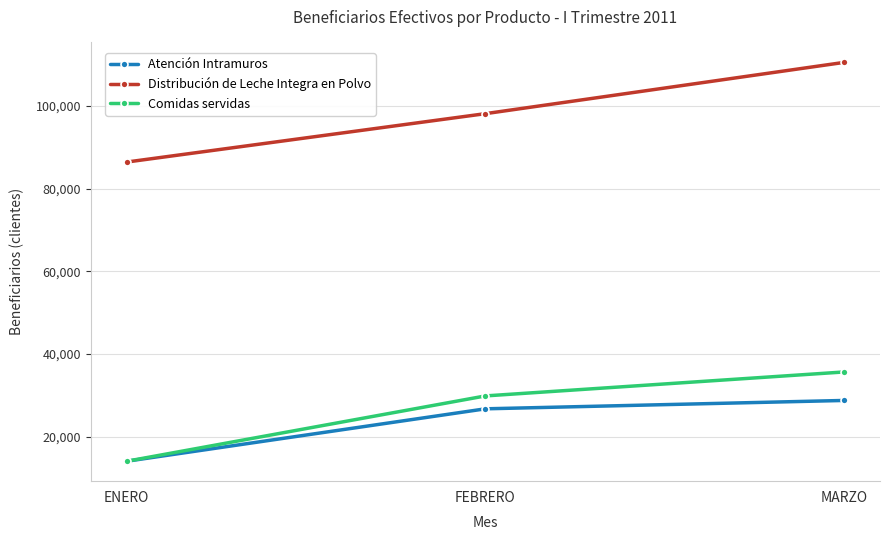

What is the difference between the maximum and minimum values in the Distribución de Leche Integra en Polvo series?

24095